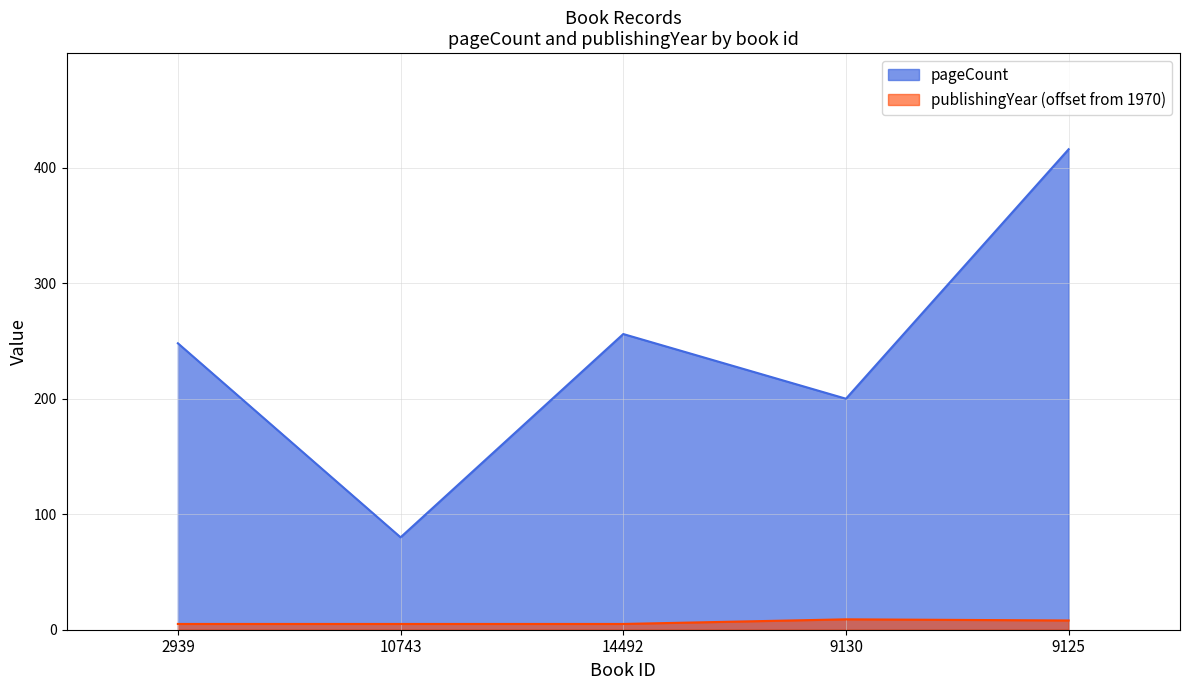

Read the pageCount value at 2939, to the nearest 5.

250